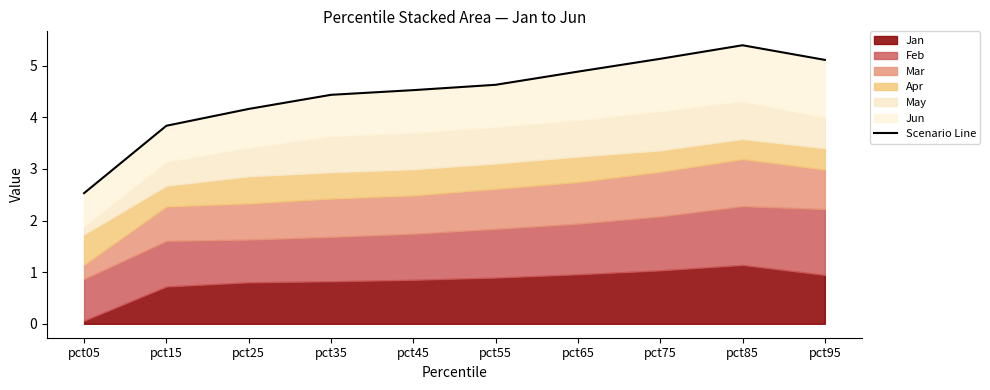

Where is the data nearest to the value 3?

pct05